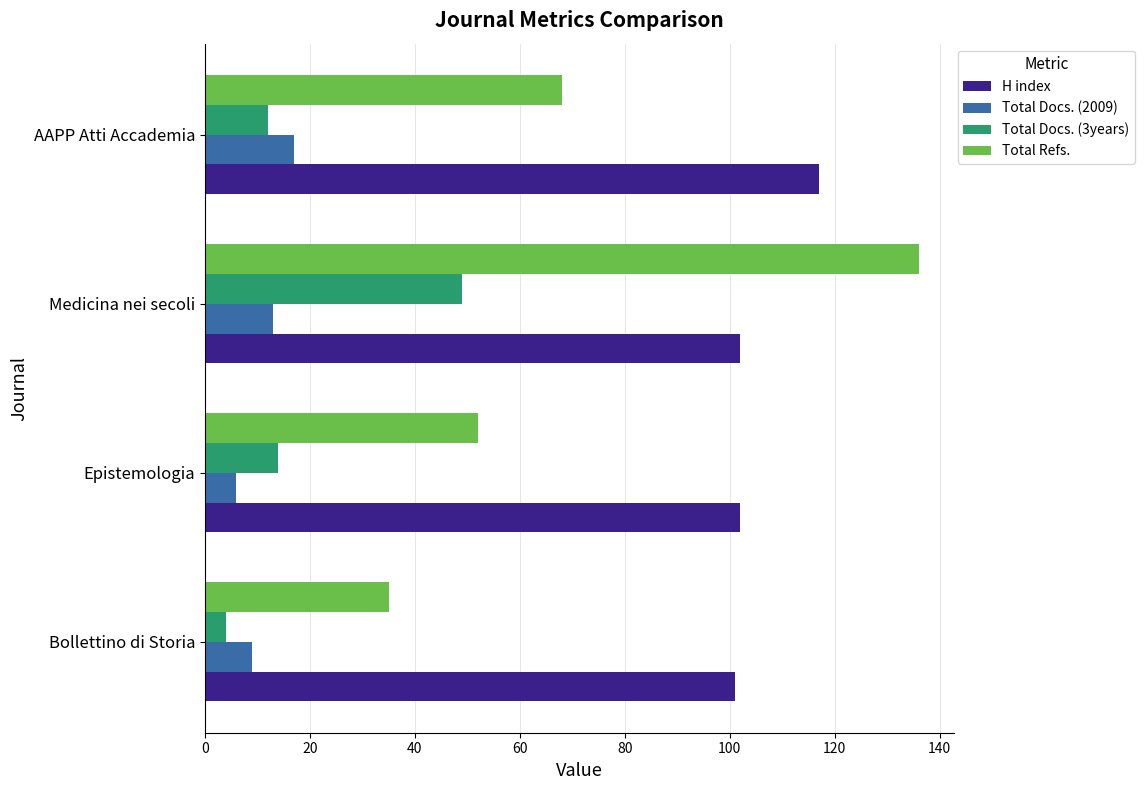

Which series has the largest range (max minus min)?

Total Refs.